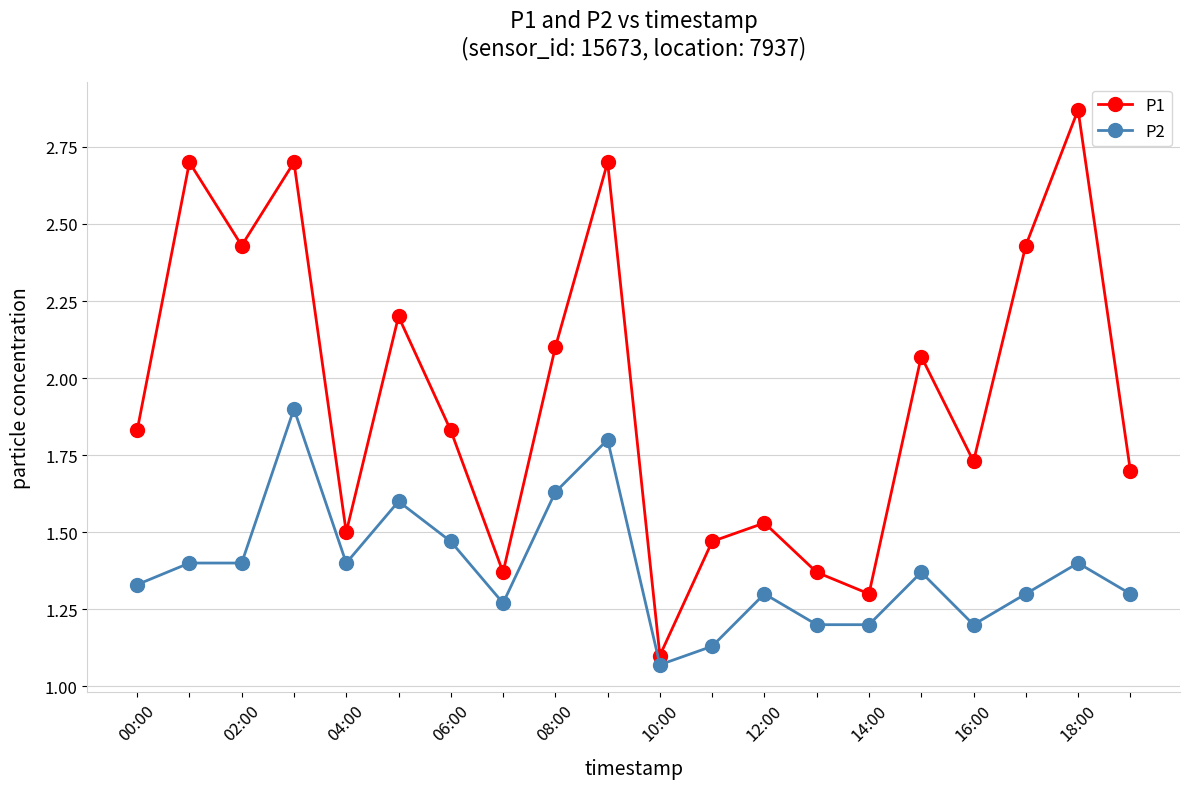

Count the number of data series in this chart.

2